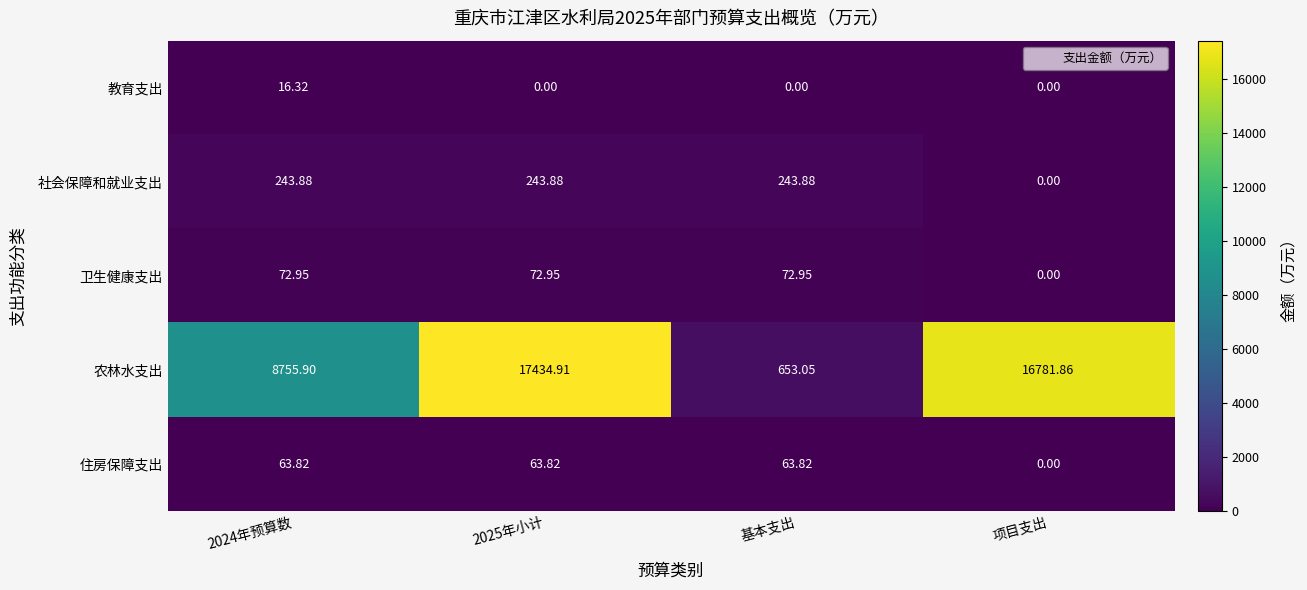

At which label is 住房保障支出 closest to 31?

项目支出